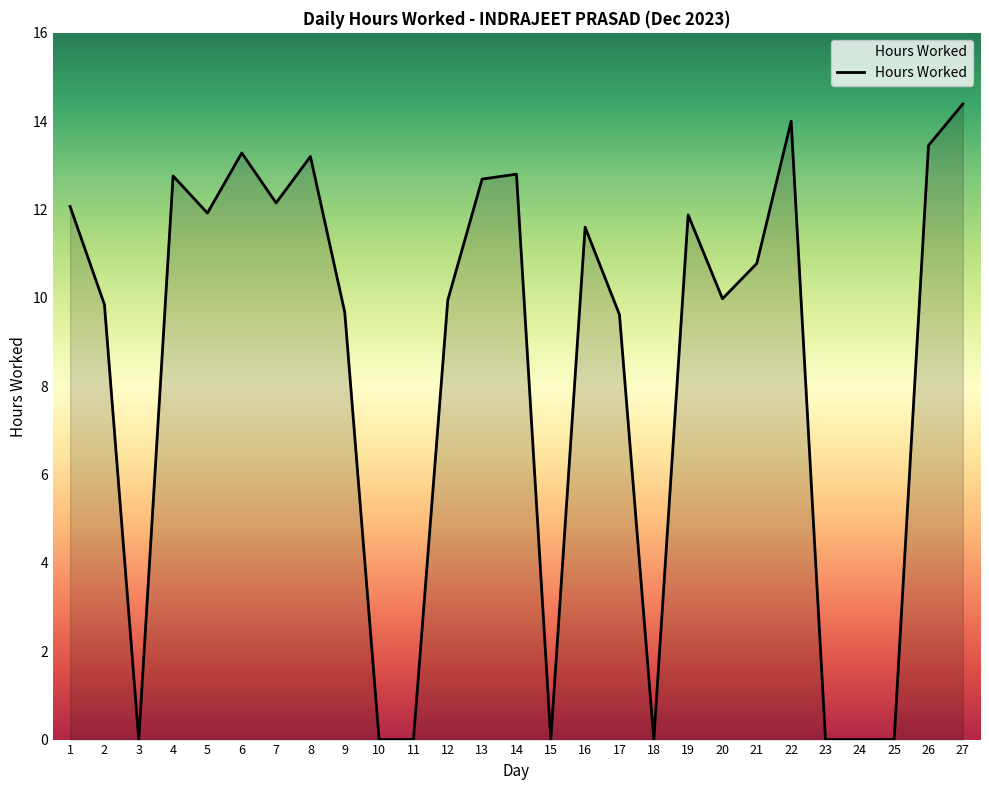

What is the greatest value displayed?

14.4